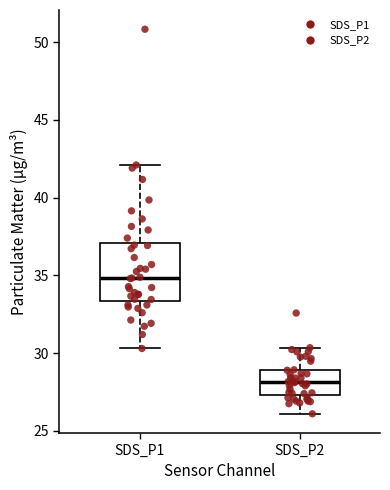

Which box's median line is the lowest?

SDS_P2